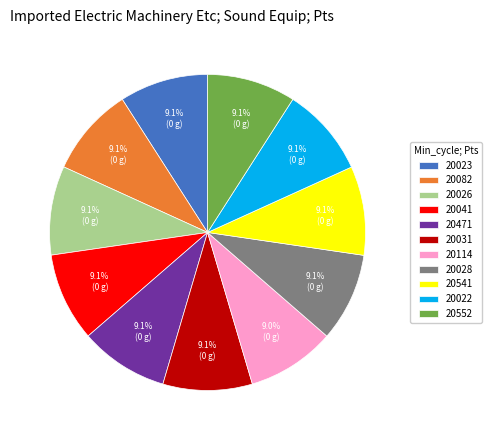

True or false: 20023 accounts for 22% of the total.

False